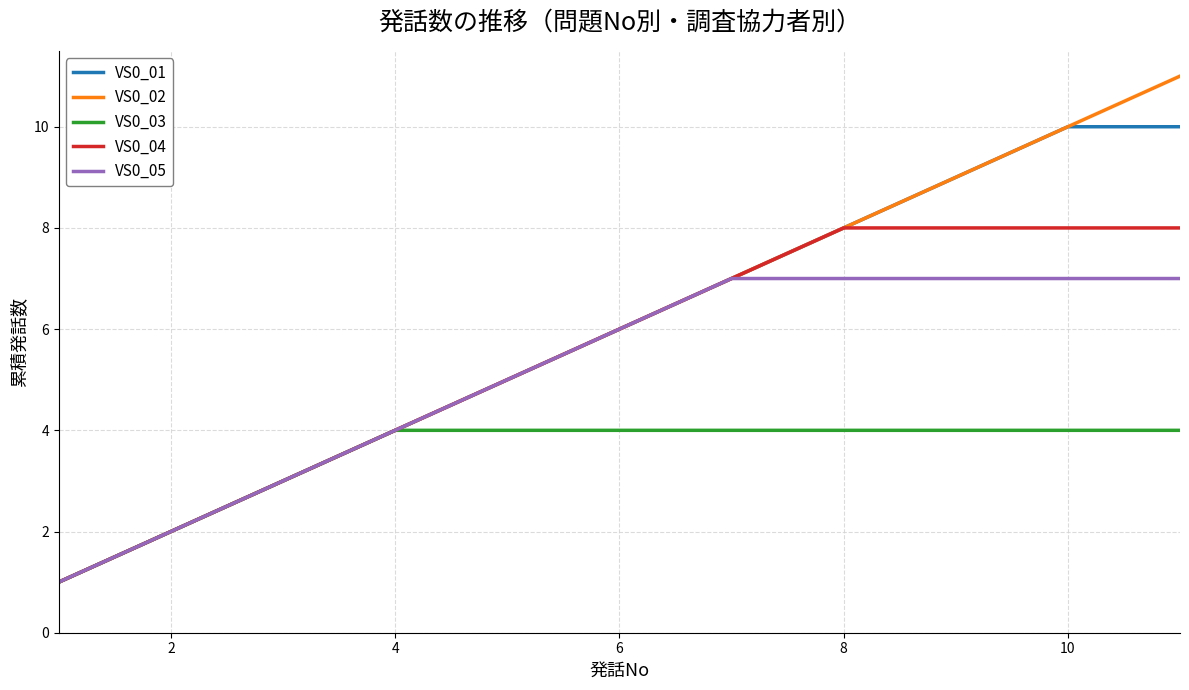

What is the greatest value displayed?

11